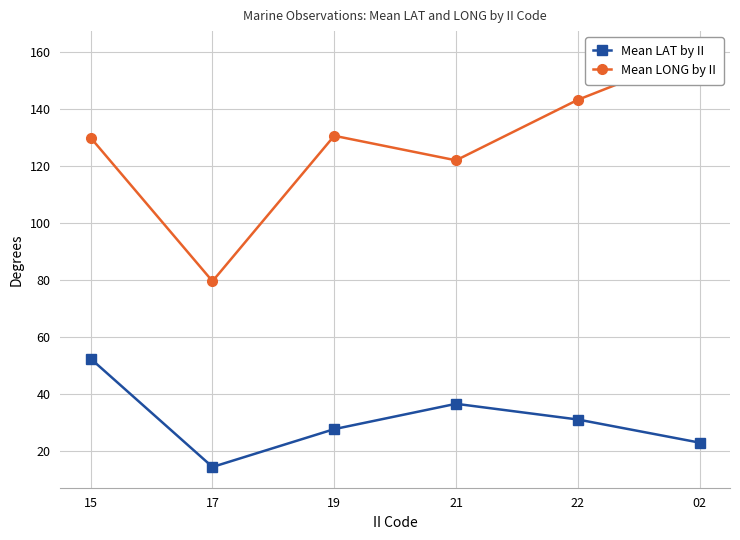

Which category has the highest value across all series?

02